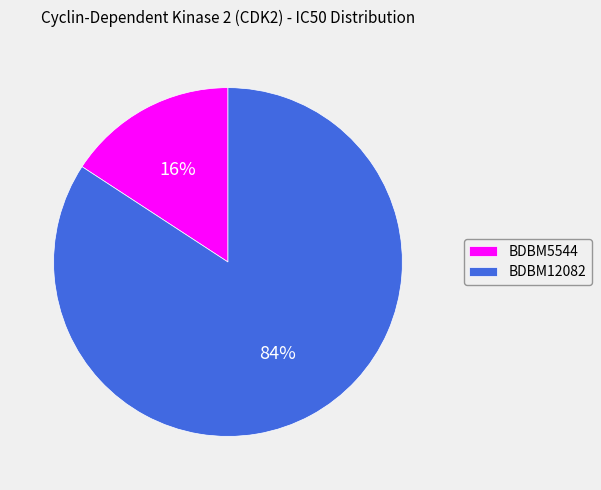

Does BDBM5544 represent more than half of the total?

No